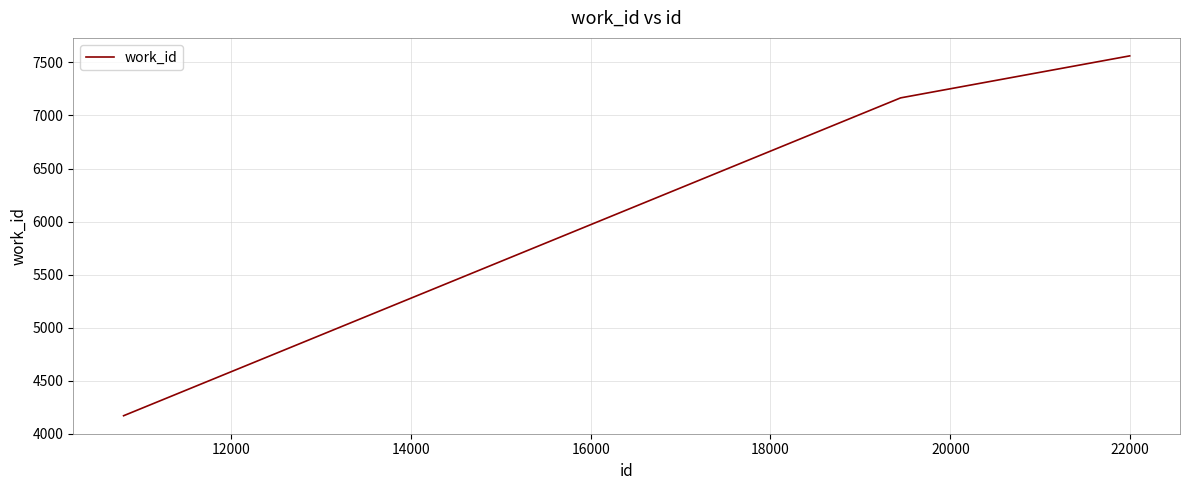

What is the average value?

6299